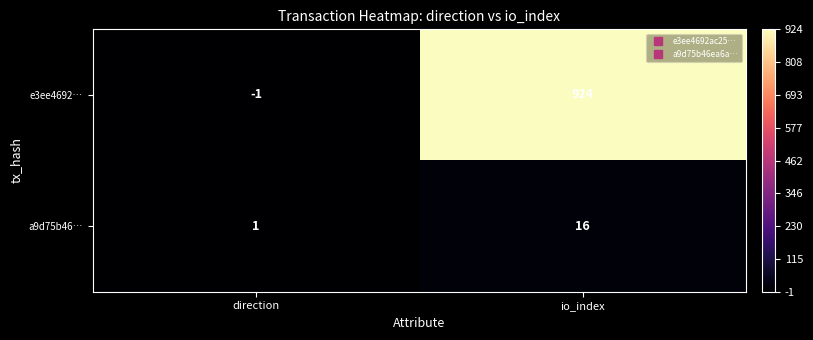

True or false: a9d75b46… has a value of 16 at io_index.

True